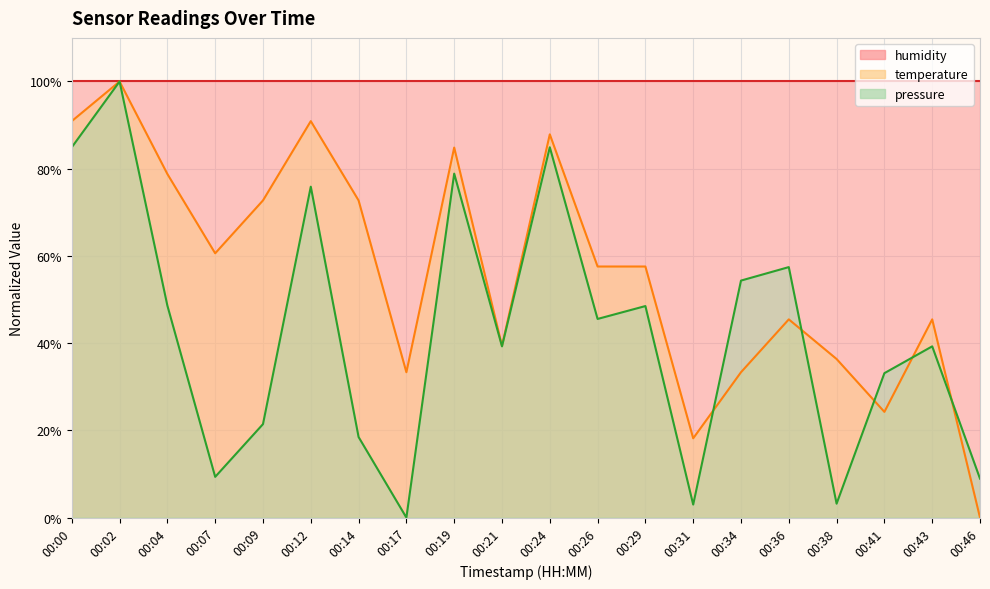

Reading left to right, extract all data points from this chart.

pressure: 84.9	100.0	48.6	9.3	21.4	75.9	18.5	0.0	78.9	39.3	84.9	45.6	48.5	3.0	54.3	57.4	3.2	33.1	39.3	8.9
temperature: 90.9	100.0	78.8	60.6	72.7	90.9	72.7	33.3	84.8	39.4	87.9	57.6	57.6	18.2	33.3	45.5	36.4	24.2	45.5	0.0